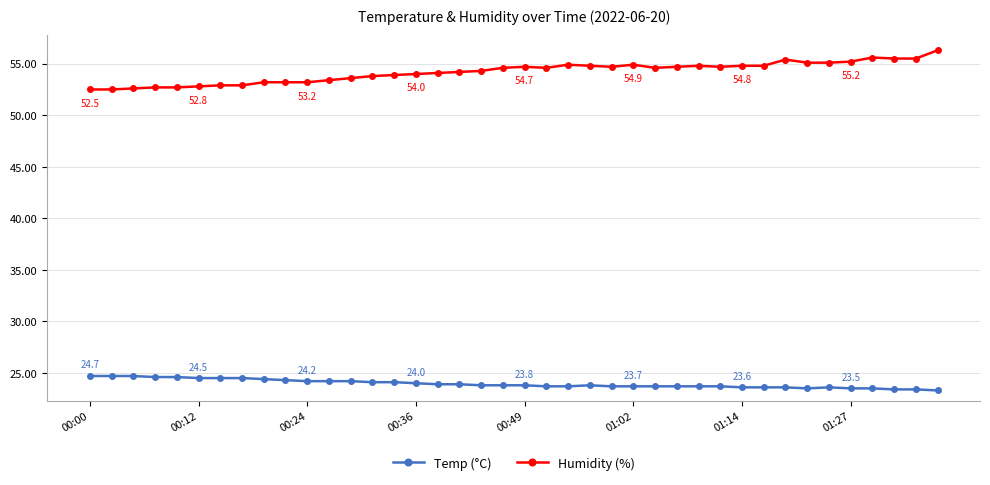

How many lines are shown in the chart?

2